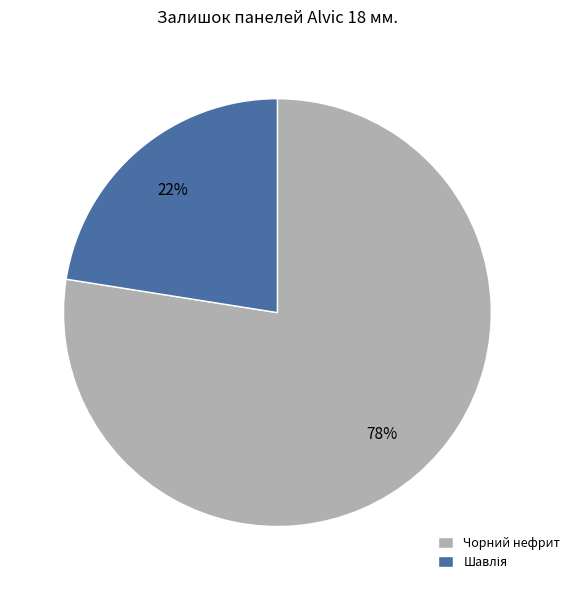

True or false: Чорний нефрит accounts for 86% of the total.

False